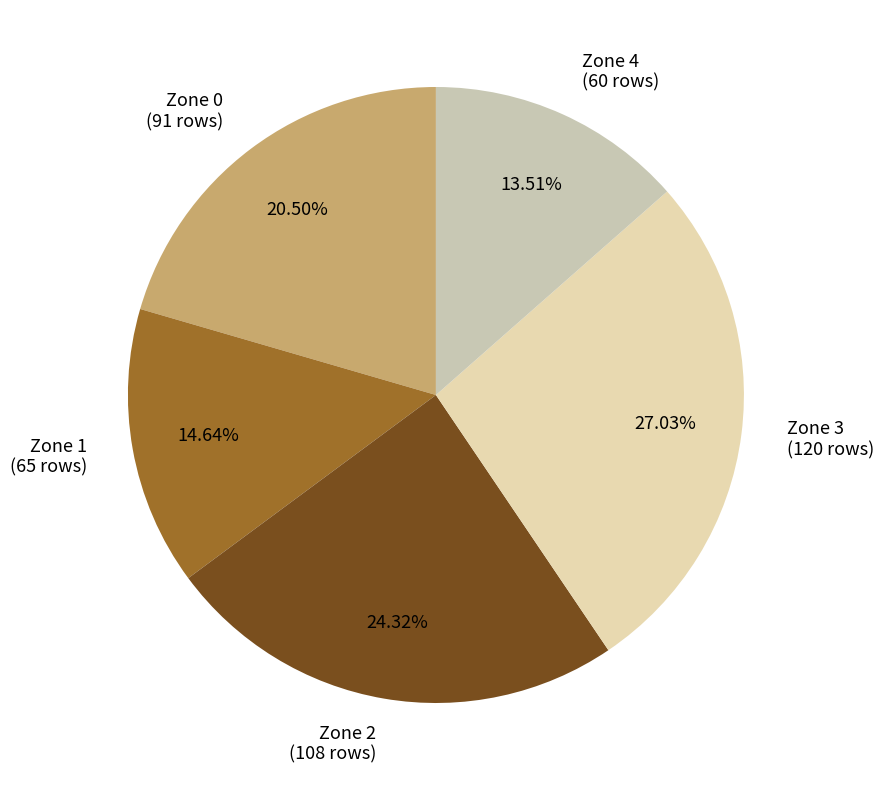

Do Zone 2 and Zone 0 together represent more than half of the pie?

No